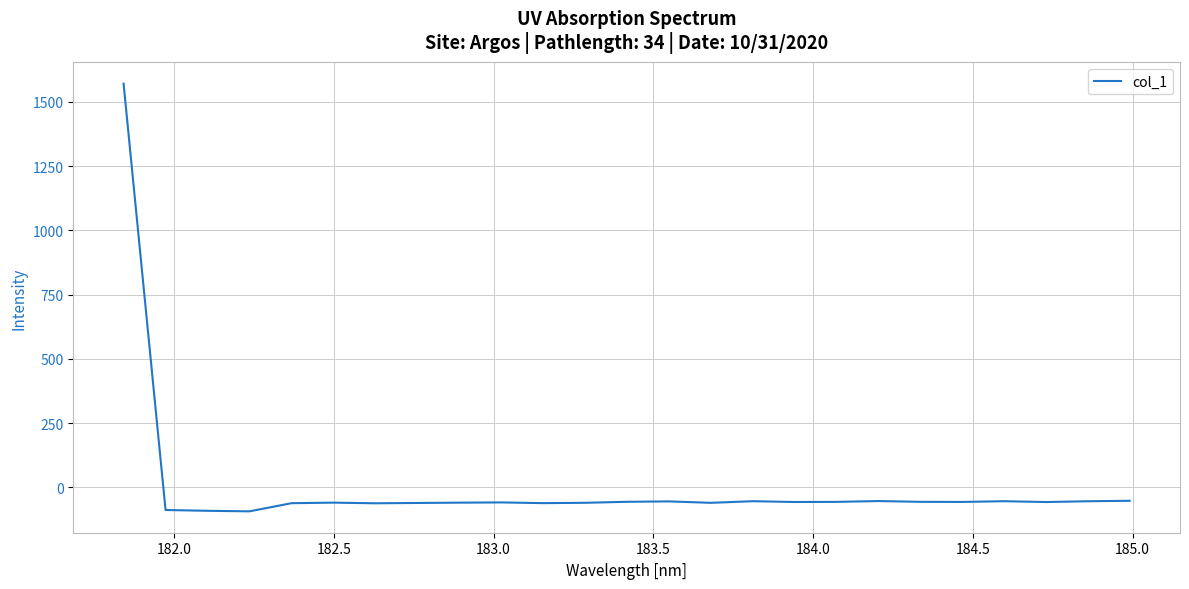

What is the maximum value shown in the chart?

1570.9